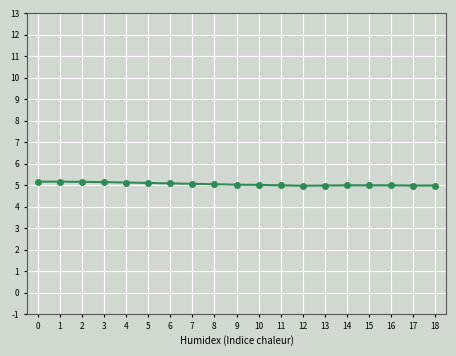

Read the value at 4.

5.1